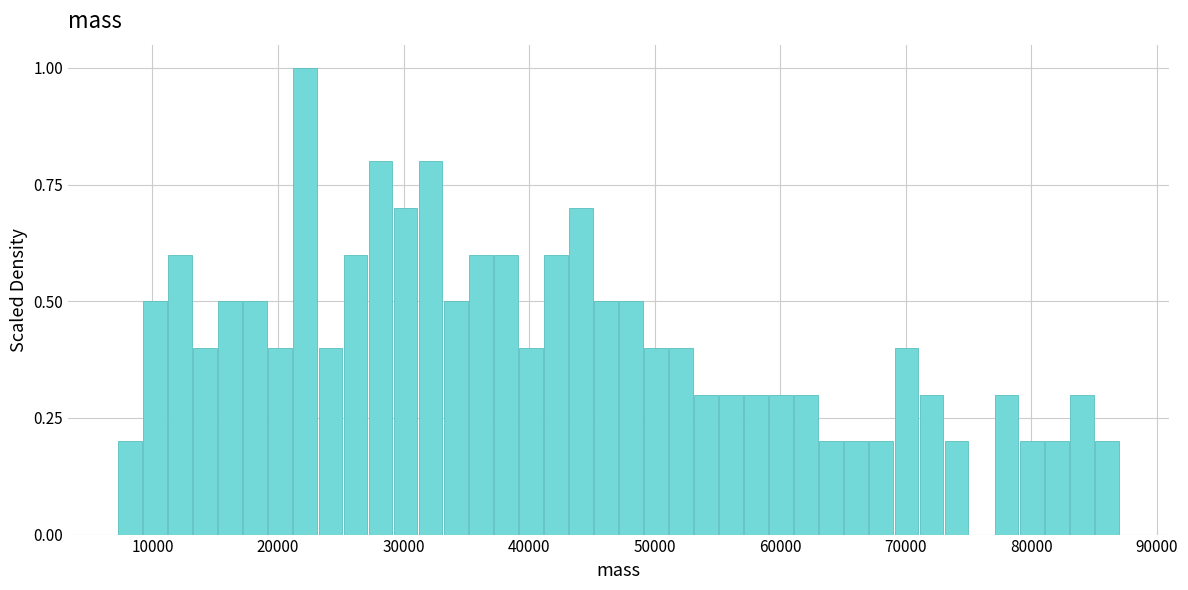

Around what value on the x-axis is the tallest bar? Give the approximate position of its centre, as read against the axis.

22000